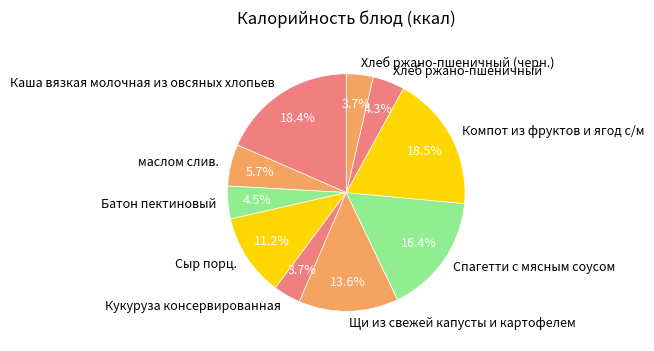

Between Батон пектиновый and Компот из фруктов и ягод с/м, which is larger?

Компот из фруктов и ягод с/м